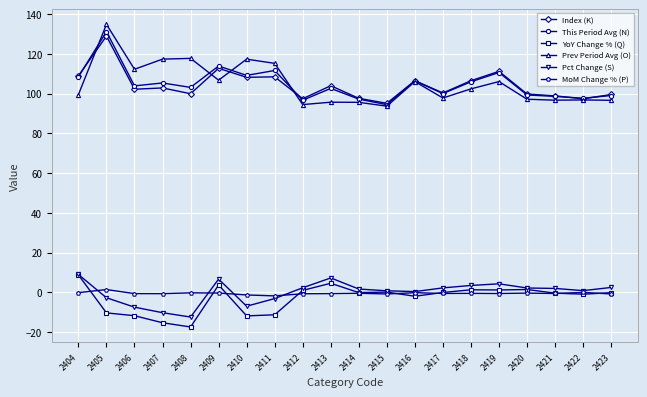

What are all the series names shown in the legend?

Index (K), This Period Avg (N), YoY Change % (Q), Prev Period Avg (O), Pct Change (S), MoM Change % (P)